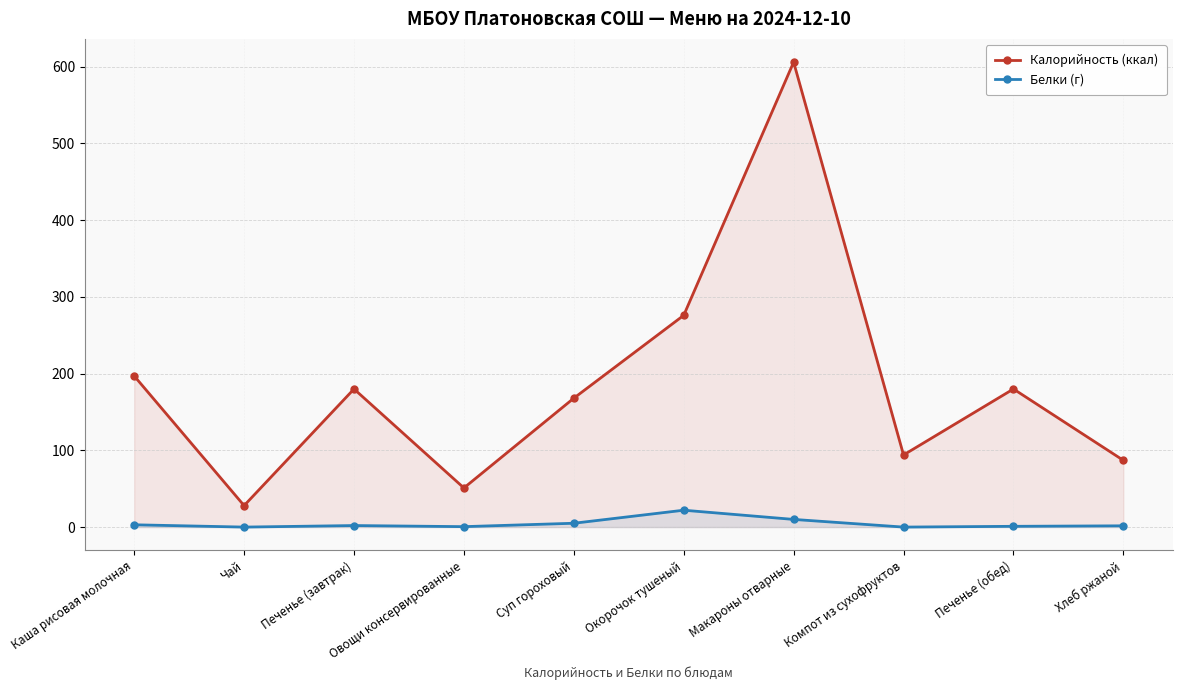

What is the value of the Калорийность (ккал) point at the 4th from the left?

51.0